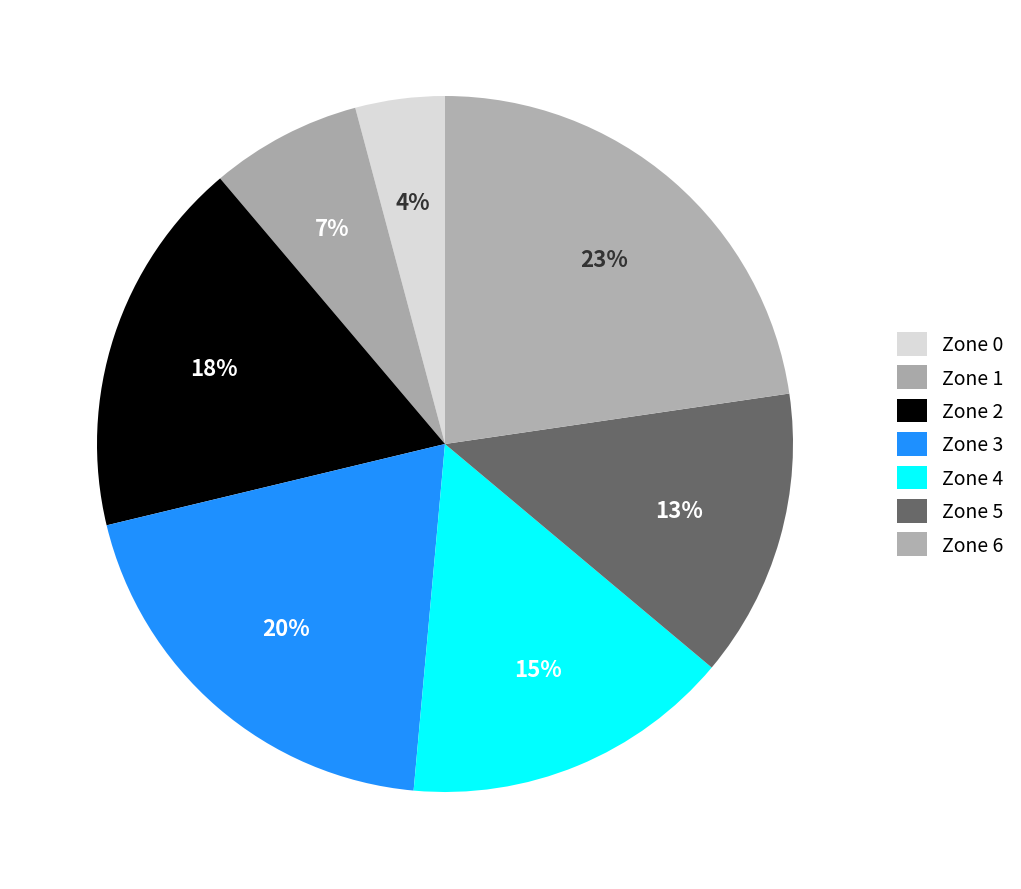

Which has a higher value, Zone 4 or Zone 3?

Zone 3